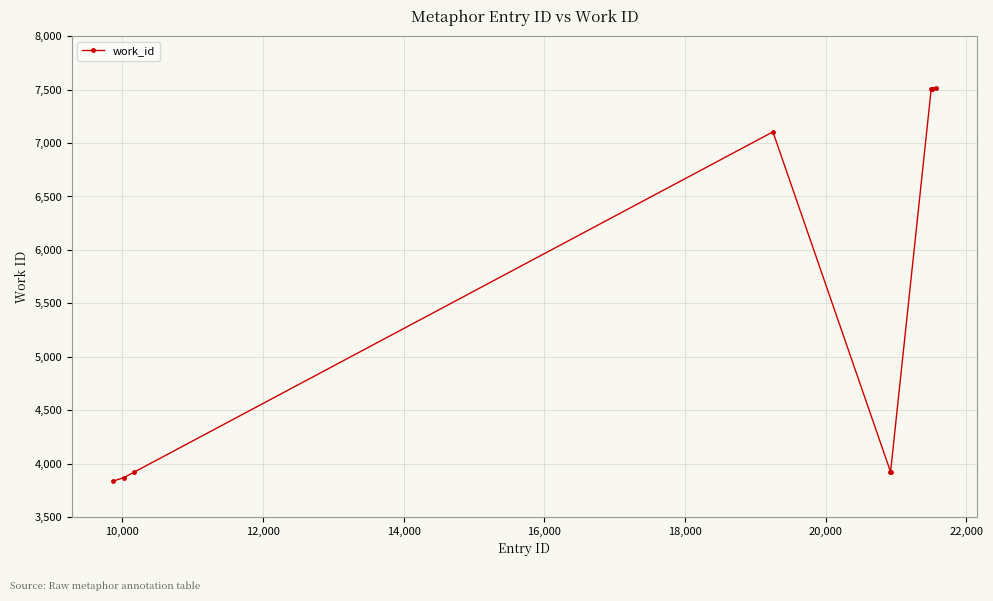

What is the sum of all values?

56615